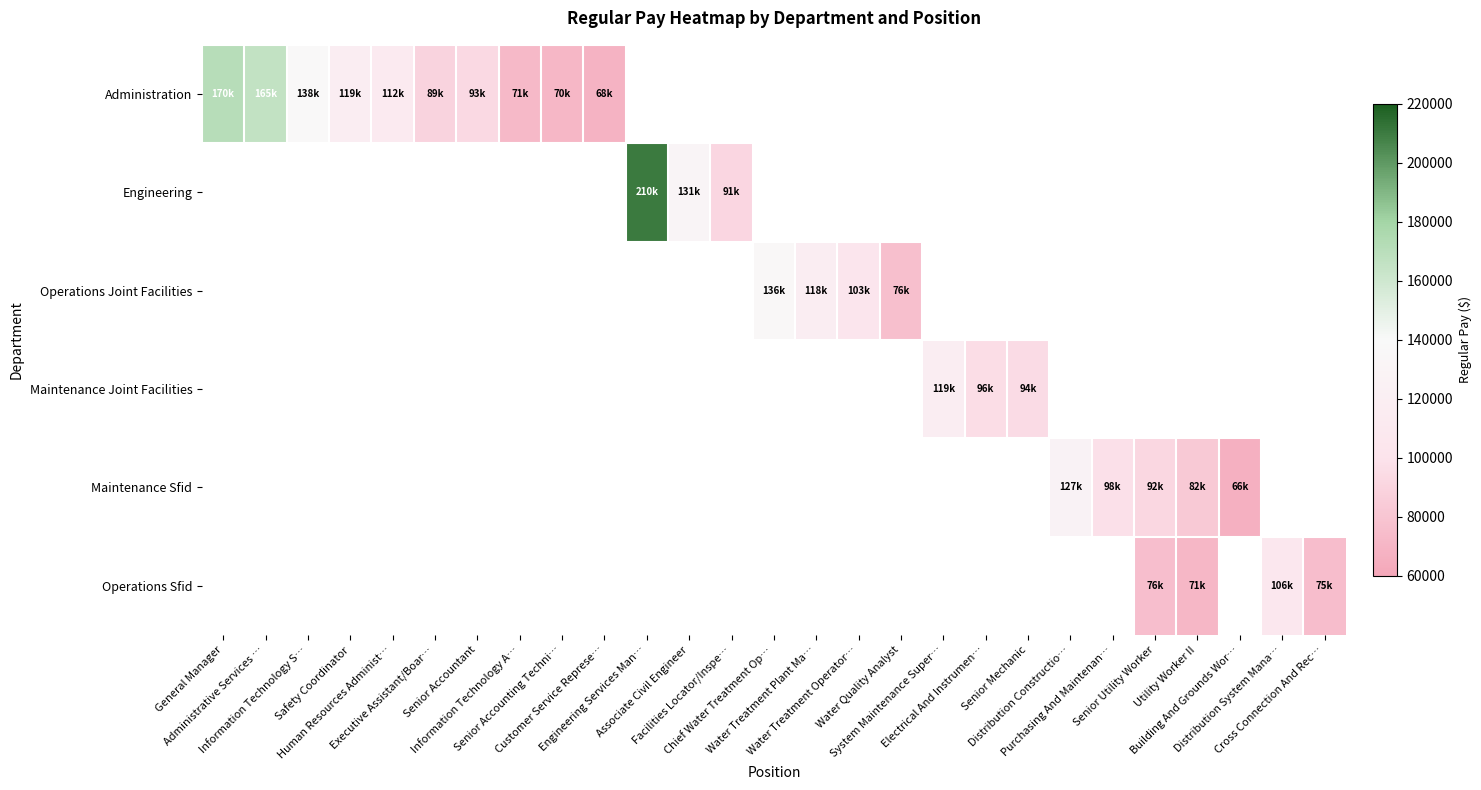

What is the sum of the Administration values at General Manager and Safety Coordinator?

290032.0